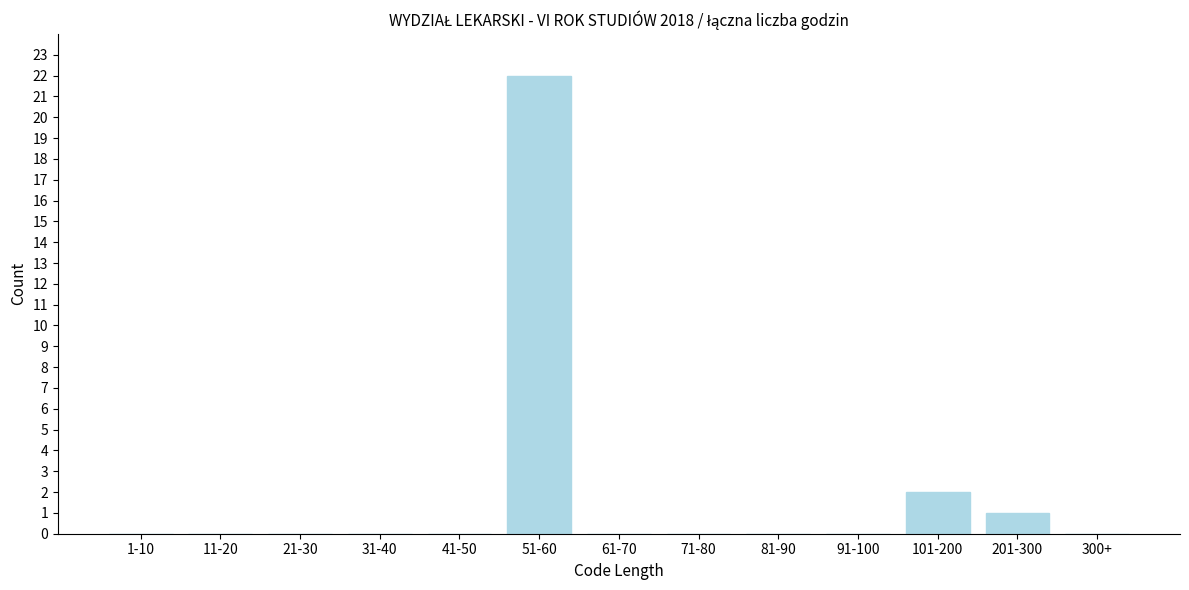

Reading left to right, what are all the values shown in this chart?

1-10=0	11-20=0	21-30=0	31-40=0	41-50=0	51-60=22	61-70=0	71-80=0	81-90=0	91-100=0	101-200=2	201-300=1	300+=0